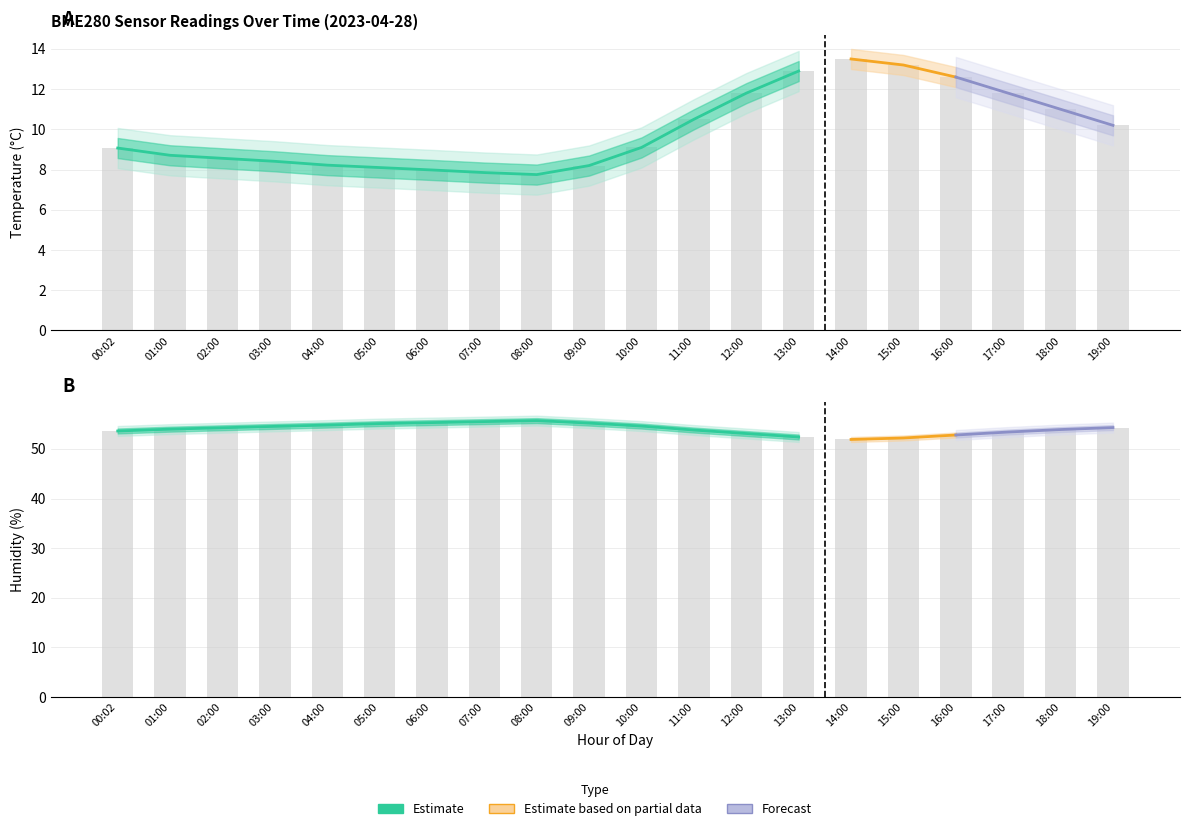

What is the label of the 5th bar from the left?

04:00